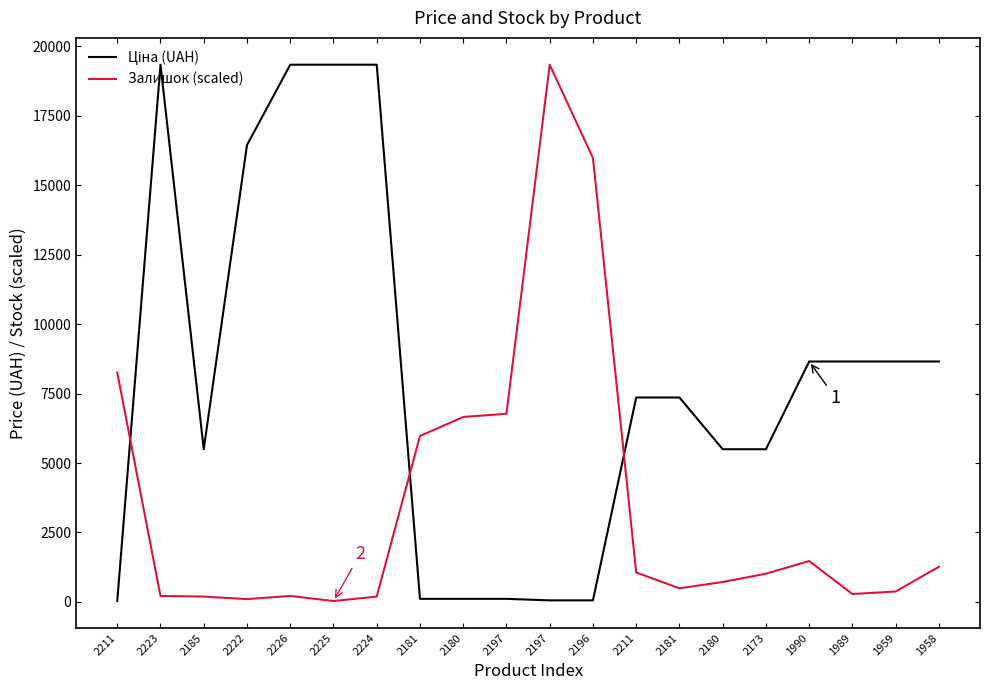

True or false: Залишок (scaled) has more than 1 points higher than both neighbors.

True